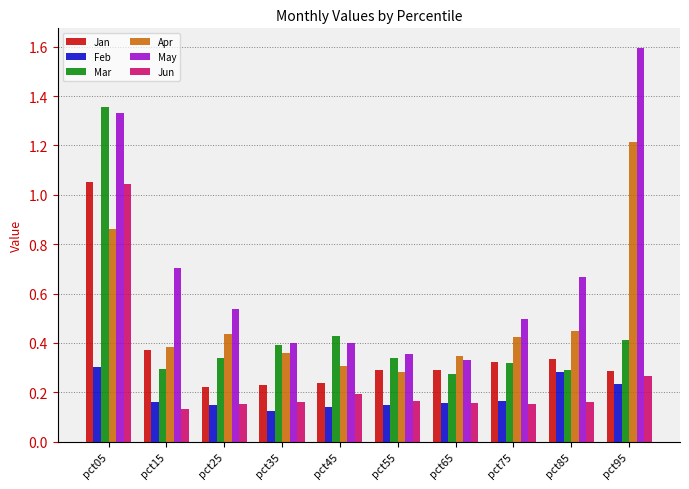

Which series has the largest range (max minus min)?

May